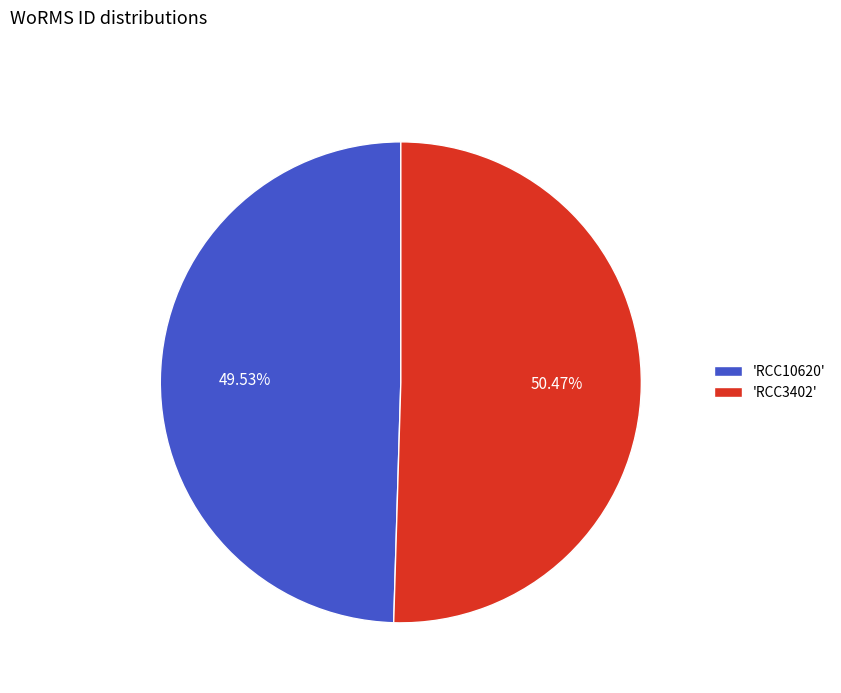

Which category accounts for the majority?

'RCC3402'